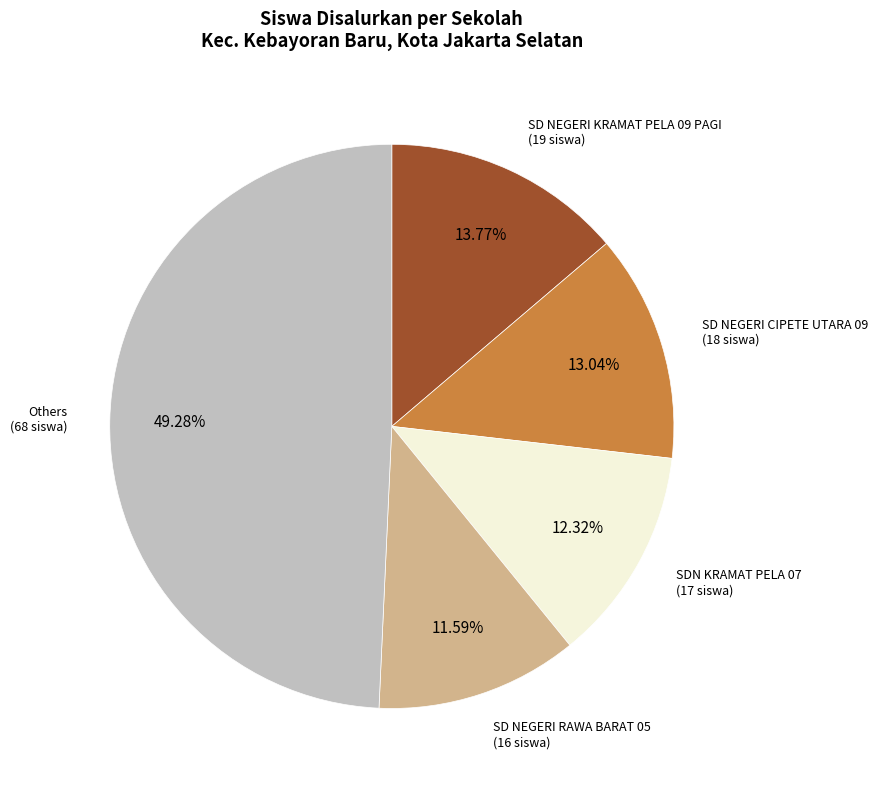

Is there any slice that represents more than half of the pie?

No